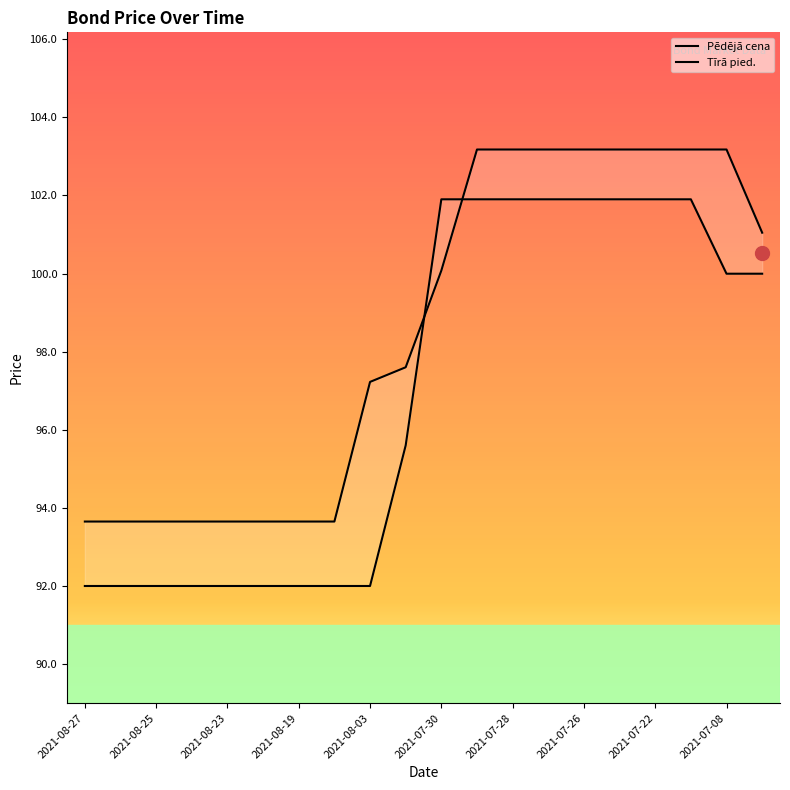

What is the highest value of the Pēdējā cena series?

103.2